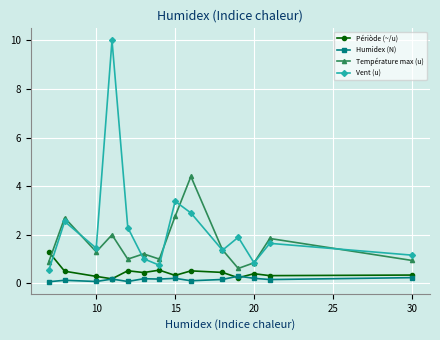

True or false: Périòde (~/u) has more than 1 interior local peaks.

True